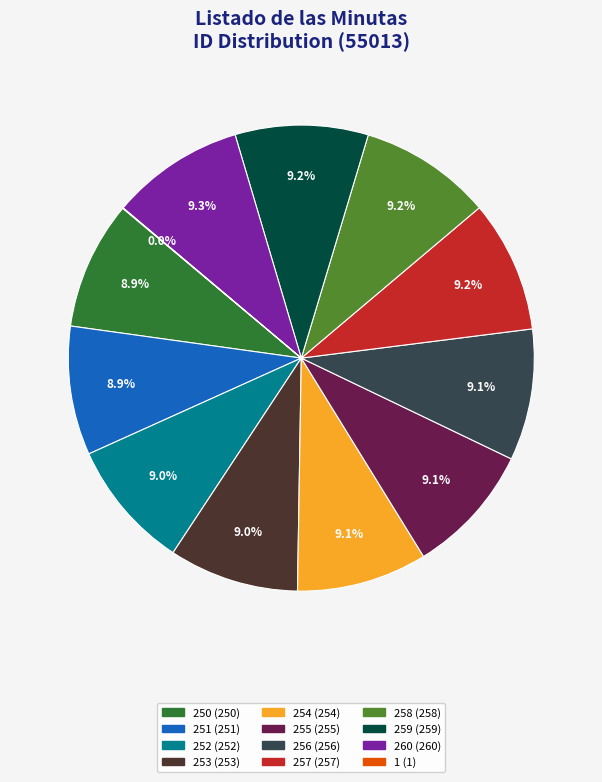

To the nearest percent, what is the difference between the largest and smallest slice percentages?

9%